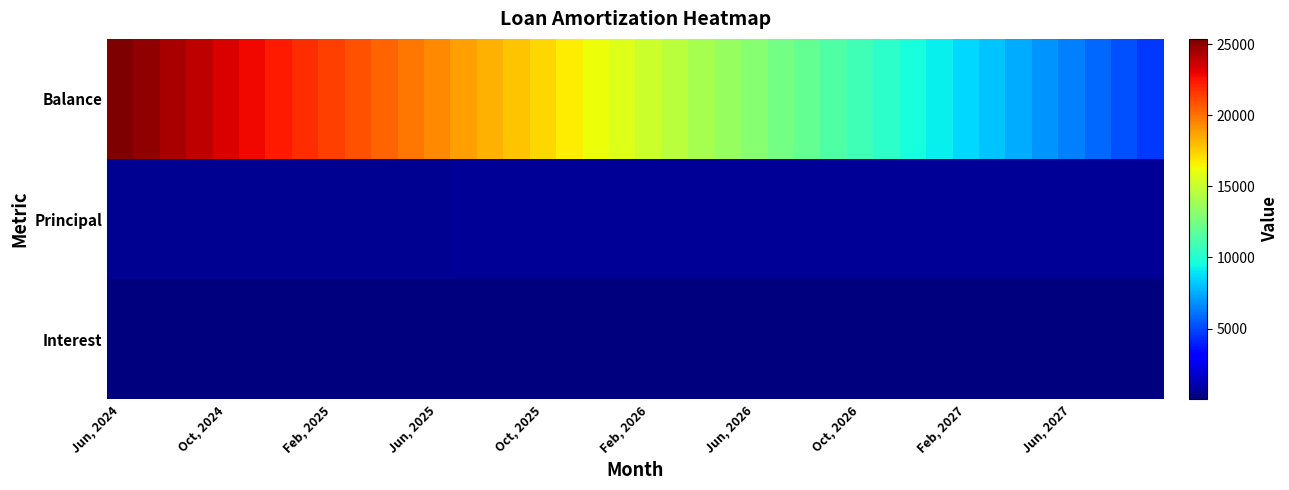

Reading left to right, list all the values displayed in this chart.

Interest: 102.3	100.4	98.4	96.5	94.5	92.5	90.6	88.6	86.6	84.6	82.6	80.6	78.5	76.5	74.5	72.4	70.3	68.3	66.2	64.1	62.0	59.9	57.8	55.7	53.6	51.5	49.3	47.2	45.0	42.8	40.7	38.5	36.3	34.1	31.9	29.7	27.4	25.2	22.9	20.7
Principal: 490.0	492.0	494.0	496.0	498.0	500.0	502.0	504.0	506.0	508.0	510.0	512.0	514.0	516.0	518.0	520.0	522.0	524.0	526.0	528.0	530.0	532.0	535.0	537.0	539.0	541.0	543.0	545.0	547.0	550.0	552.0	554.0	556.0	558.0	561.0	563.0	565.0	567.0	569.0	572.0
Balance: 25362.0	24870.0	24376.0	23880.0	23382.0	22882.0	22380.0	21876.0	21370.0	20862.0	20352.0	19840.0	19326.0	18810.0	18292.0	17772.0	17250.0	16726.0	16200.0	15672.0	15142.0	14610.0	14075.0	13538.0	12999.0	12458.0	11915.0	11370.0	10823.0	10273.0	9721.0	9167.0	8611.0	8053.0	7492.0	6929.0	6364.0	5797.0	5228.0	4656.0